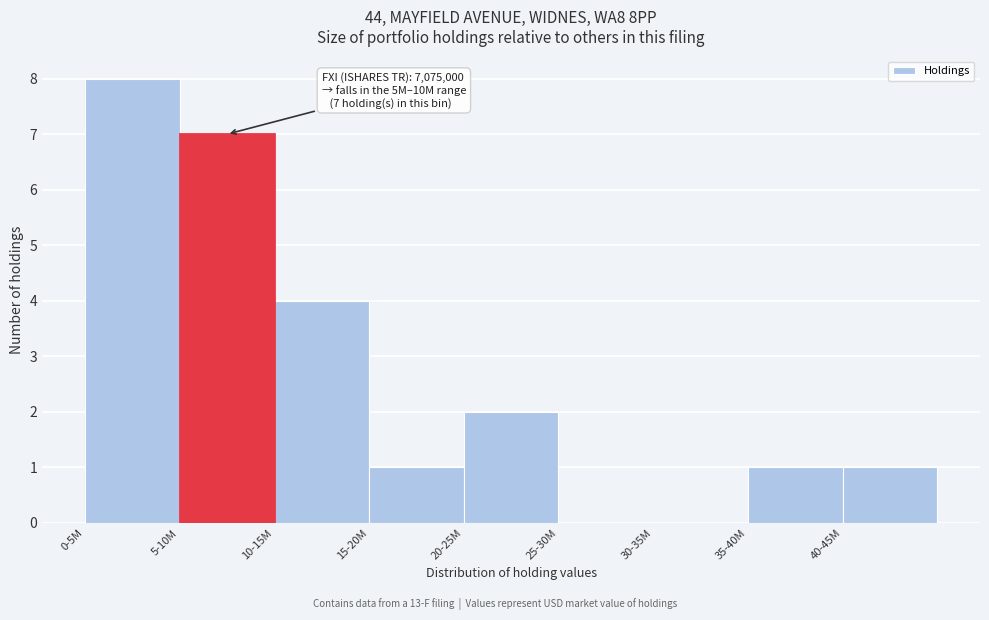

Reading left to right, what are all the values shown in this chart?

0-5M=8	5-10M=7	10-15M=4	15-20M=1	20-25M=2	25-30M=0	30-35M=0	35-40M=1	40-45M=1